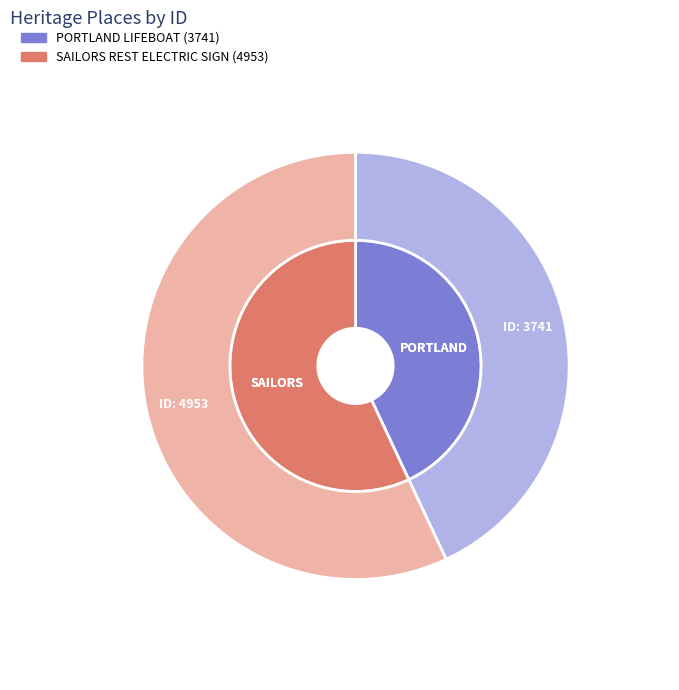

To the nearest percent, what is the average slice percentage?

50%